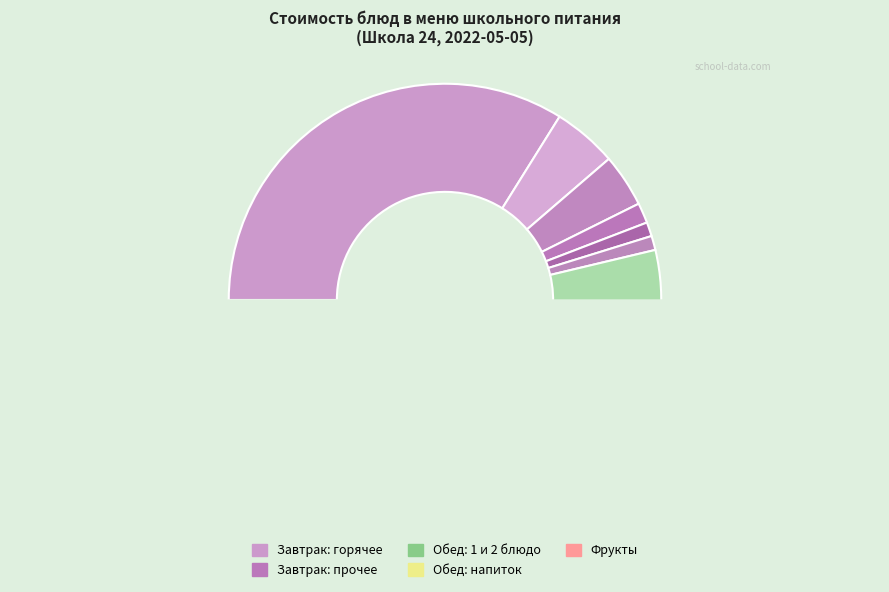

The Икра морковная slice represents 13% of the pie. True or false?

False